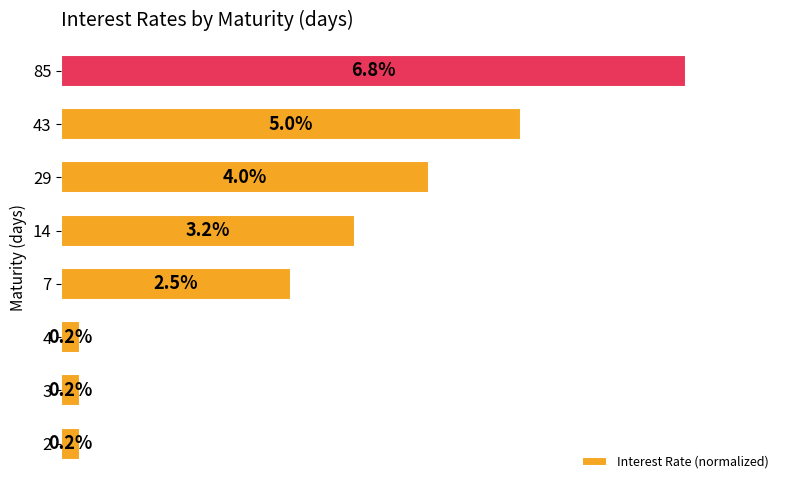

Does the chart contain any negative values?

No